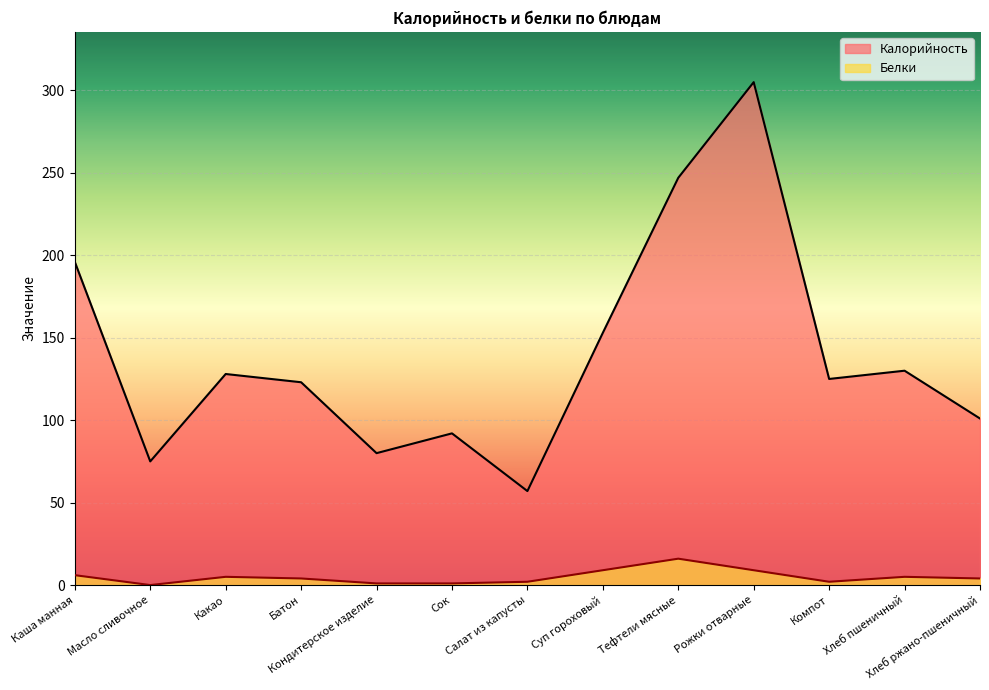

Which category has the highest value in the Калорийность series?

Рожки отварные